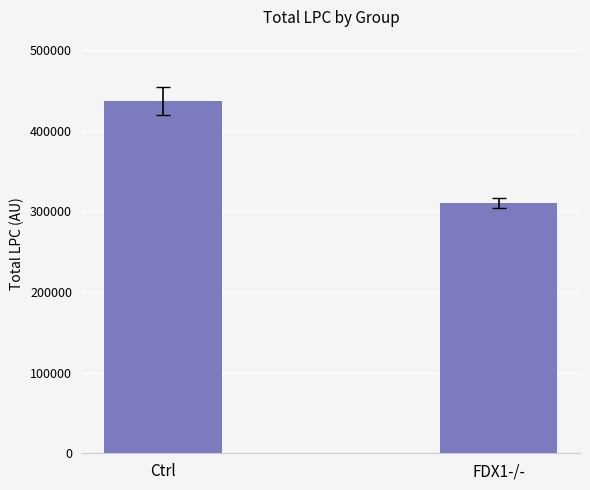

What is the label of the 1st bar from the left?

Ctrl